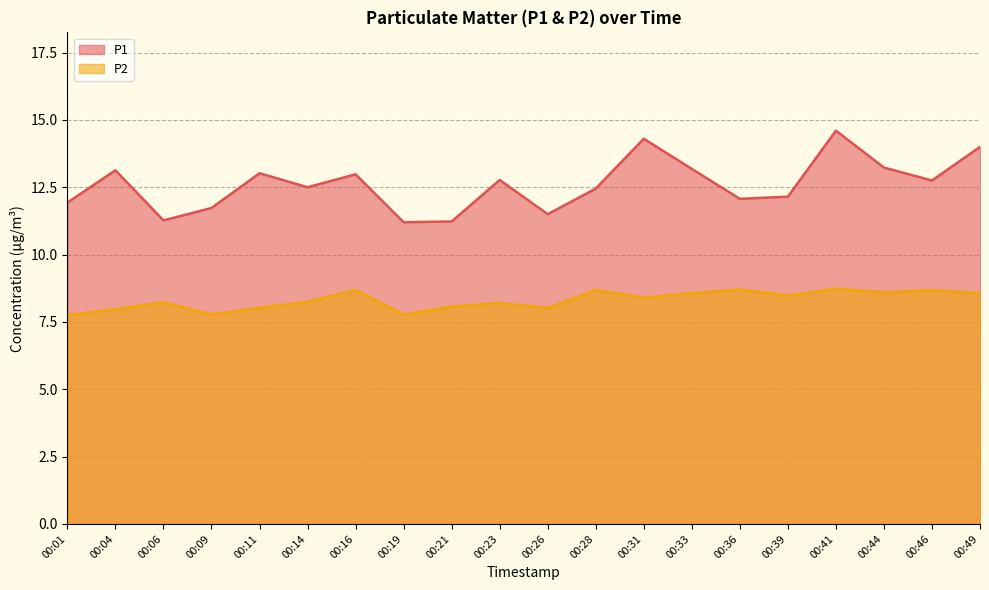

The P2 series shows 7.8 at 00:19. True or false?

True